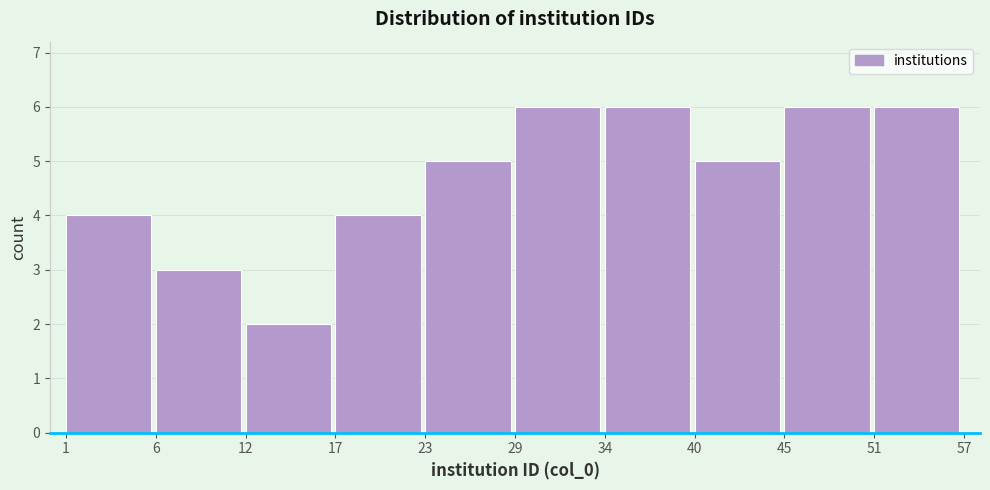

Reading right to left, extract all data points from this chart.

6	6	5	6	6	5	4	2	3	4